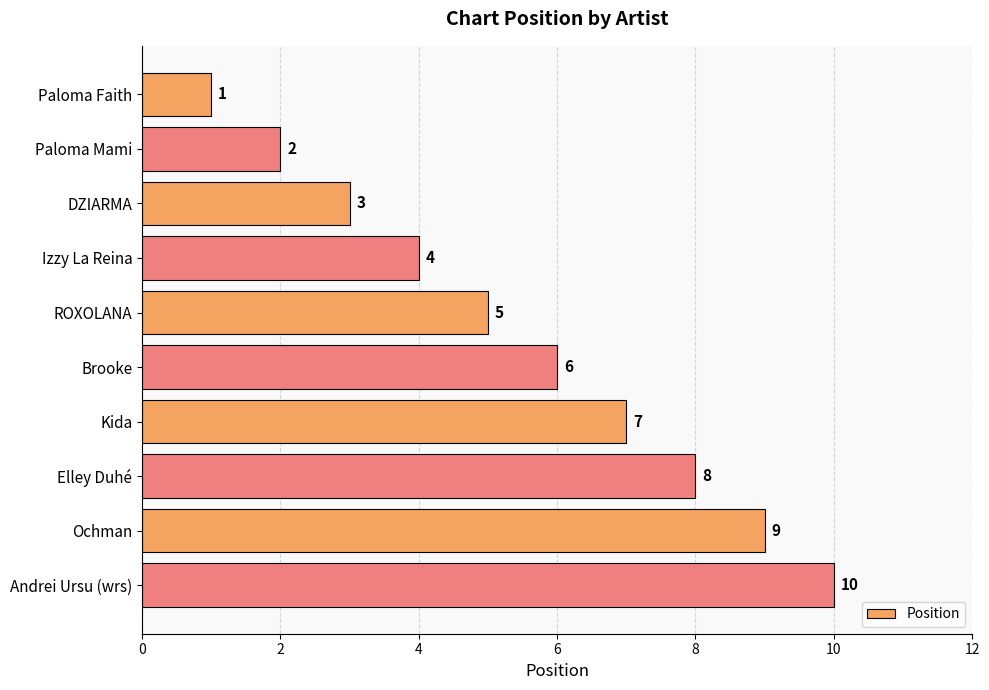

What is the change in value from ROXOLANA to Elley Duhé?

+3